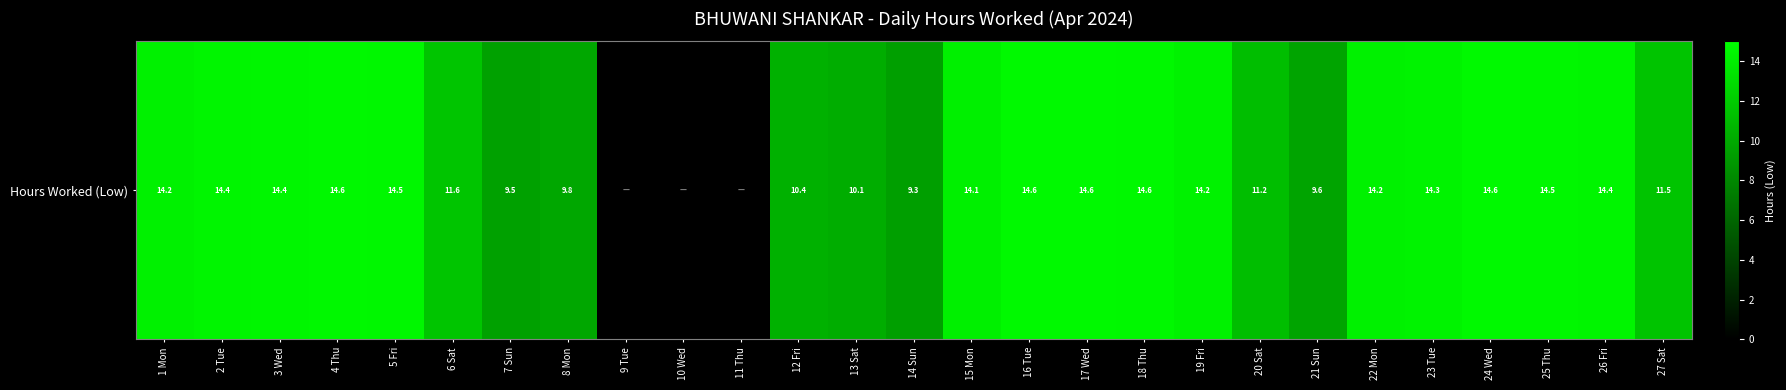

How many data points are less than 14?

12